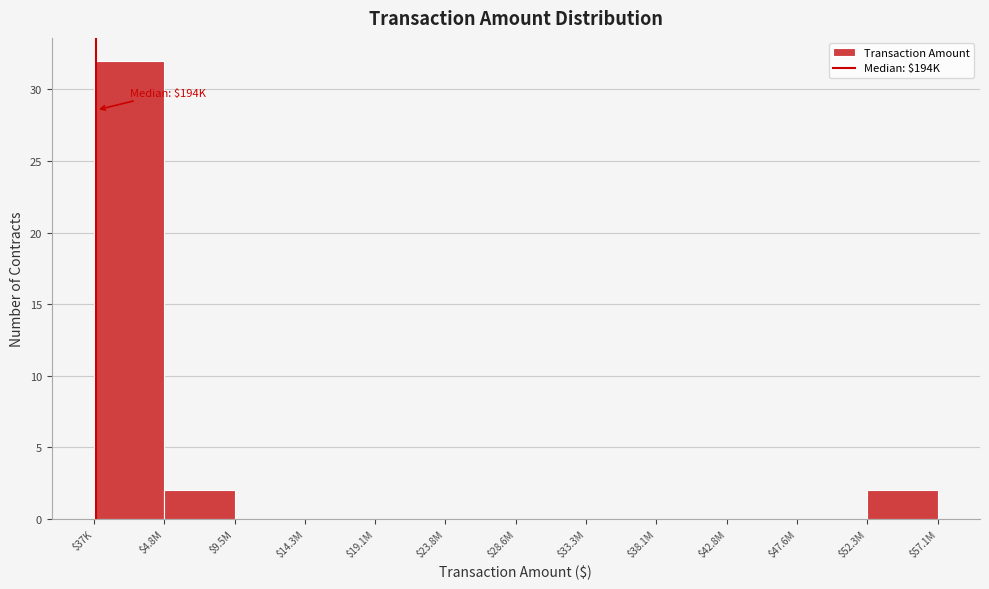

True or false: the data shows 15 at $37K.

False